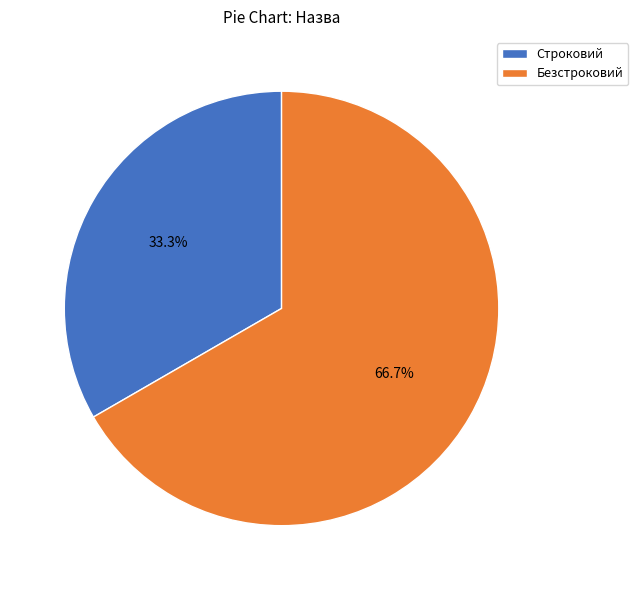

Is Строковий the majority of the pie?

No